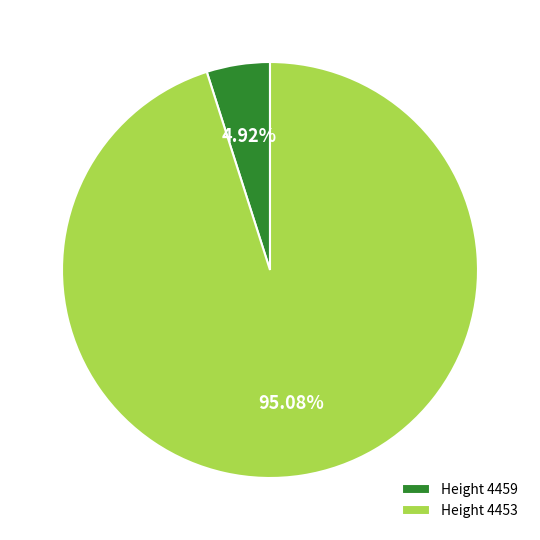

Between Height 4453 and Height 4459, which is larger?

Height 4453